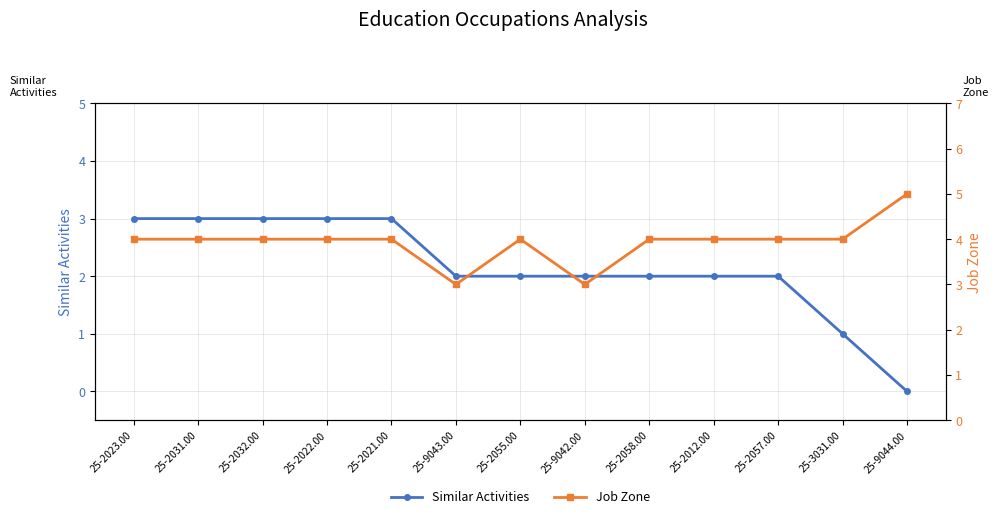

Reading left to right, transcribe all the data shown in this chart.

Similar Activities: 25-2023.00=3	25-2031.00=3	25-2032.00=3	25-2022.00=3	25-2021.00=3	25-9043.00=2	25-2055.00=2	25-9042.00=2	25-2058.00=2	25-2012.00=2	25-2057.00=2	25-3031.00=1	25-9044.00=0
Job Zone: 25-2023.00=4	25-2031.00=4	25-2032.00=4	25-2022.00=4	25-2021.00=4	25-9043.00=3	25-2055.00=4	25-9042.00=3	25-2058.00=4	25-2012.00=4	25-2057.00=4	25-3031.00=4	25-9044.00=5